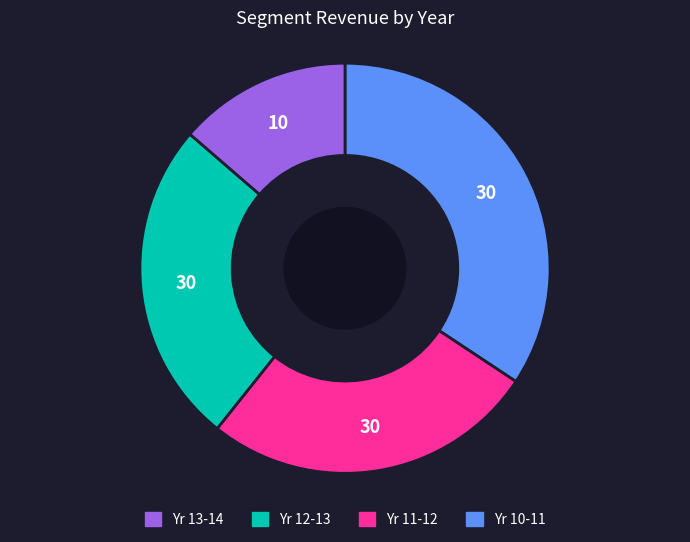

How many segments does this pie chart have?

4